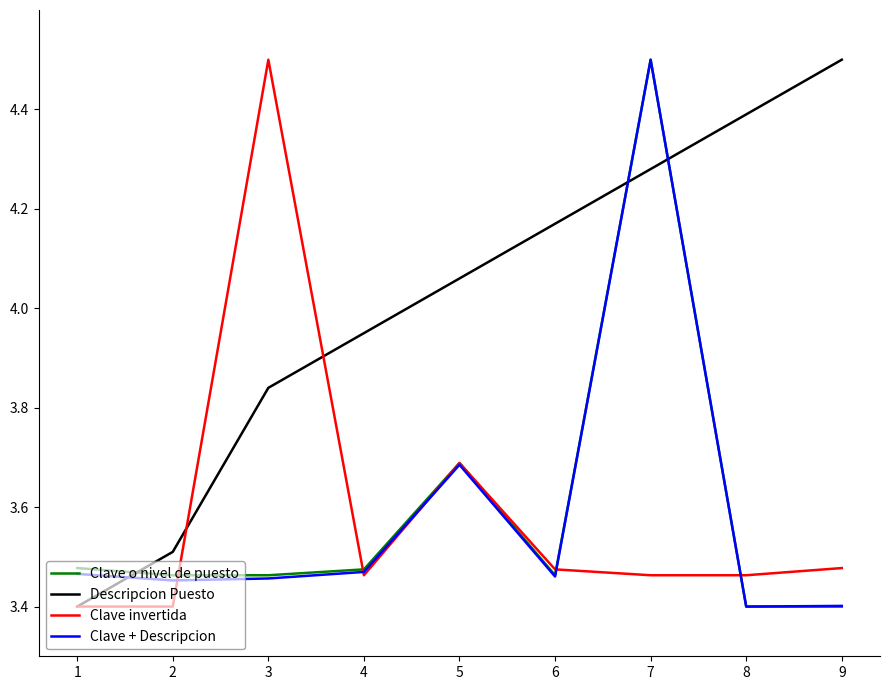

Rank the categories by Descripcion Puesto value from lowest to highest.

1, 2, 3, 4, 5, 6, 7, 8, 9